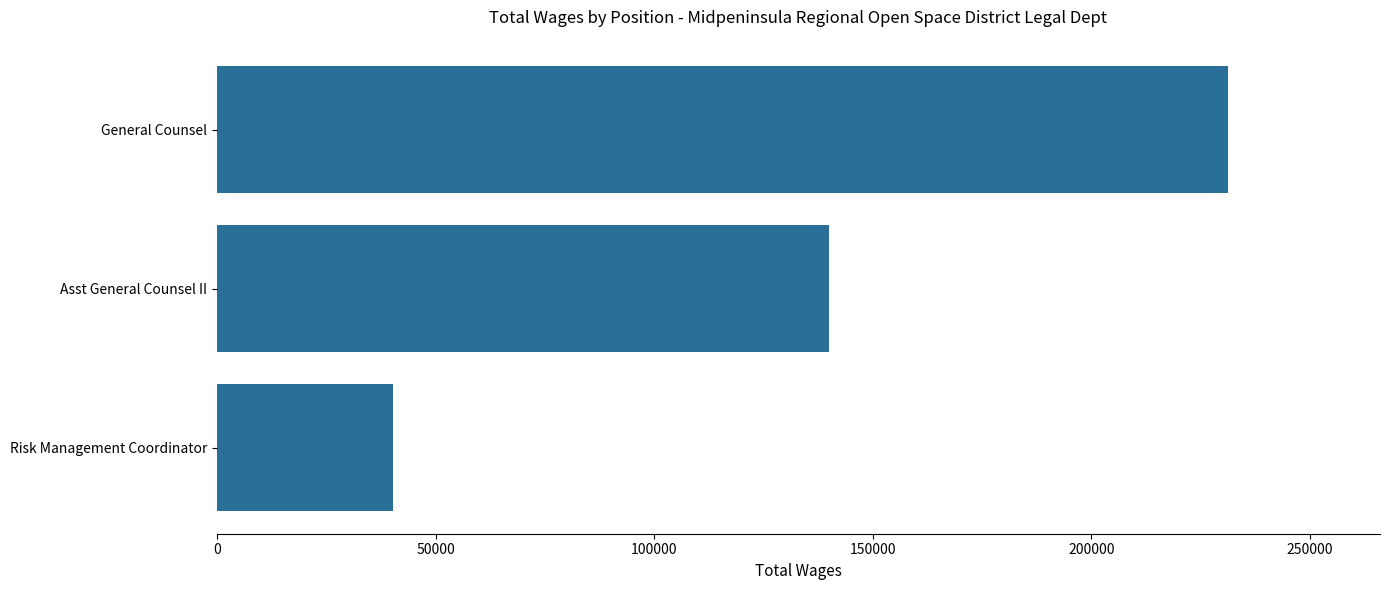

Reading bottom to top, extract all data points from this chart.

40165	139873	231328